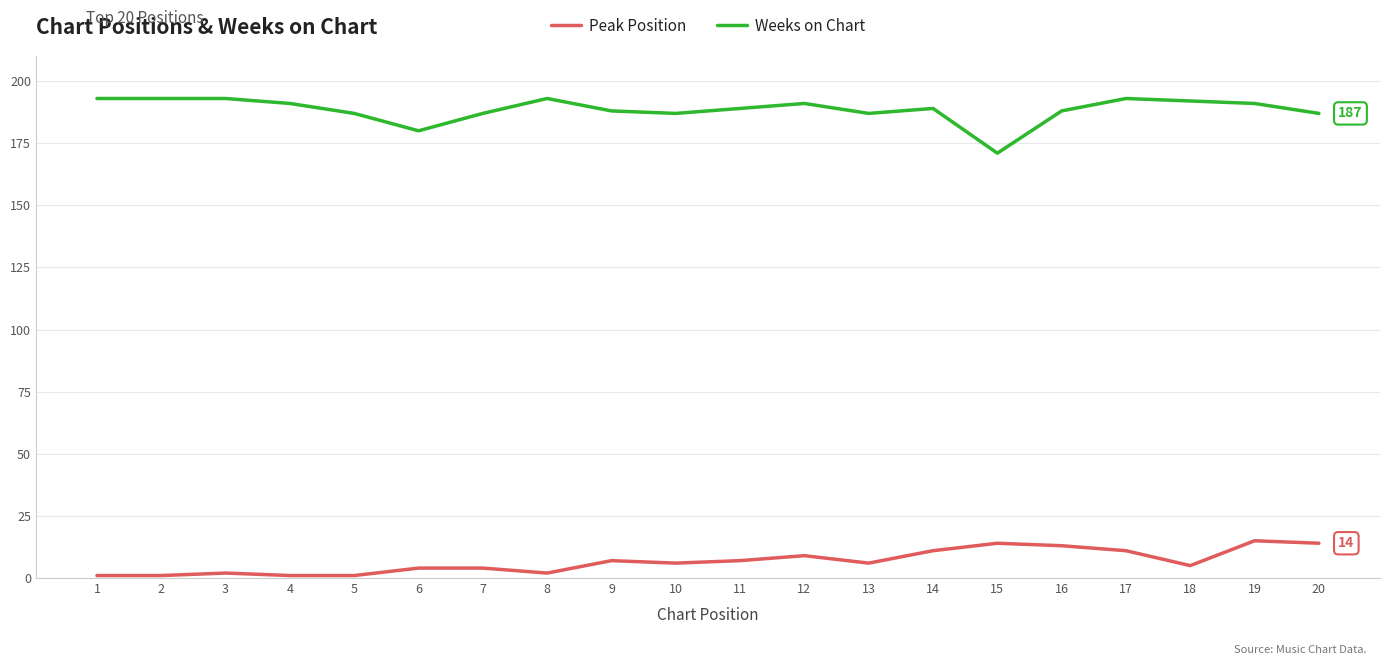

True or false: Weeks on Chart and Peak Position cross at least once.

False